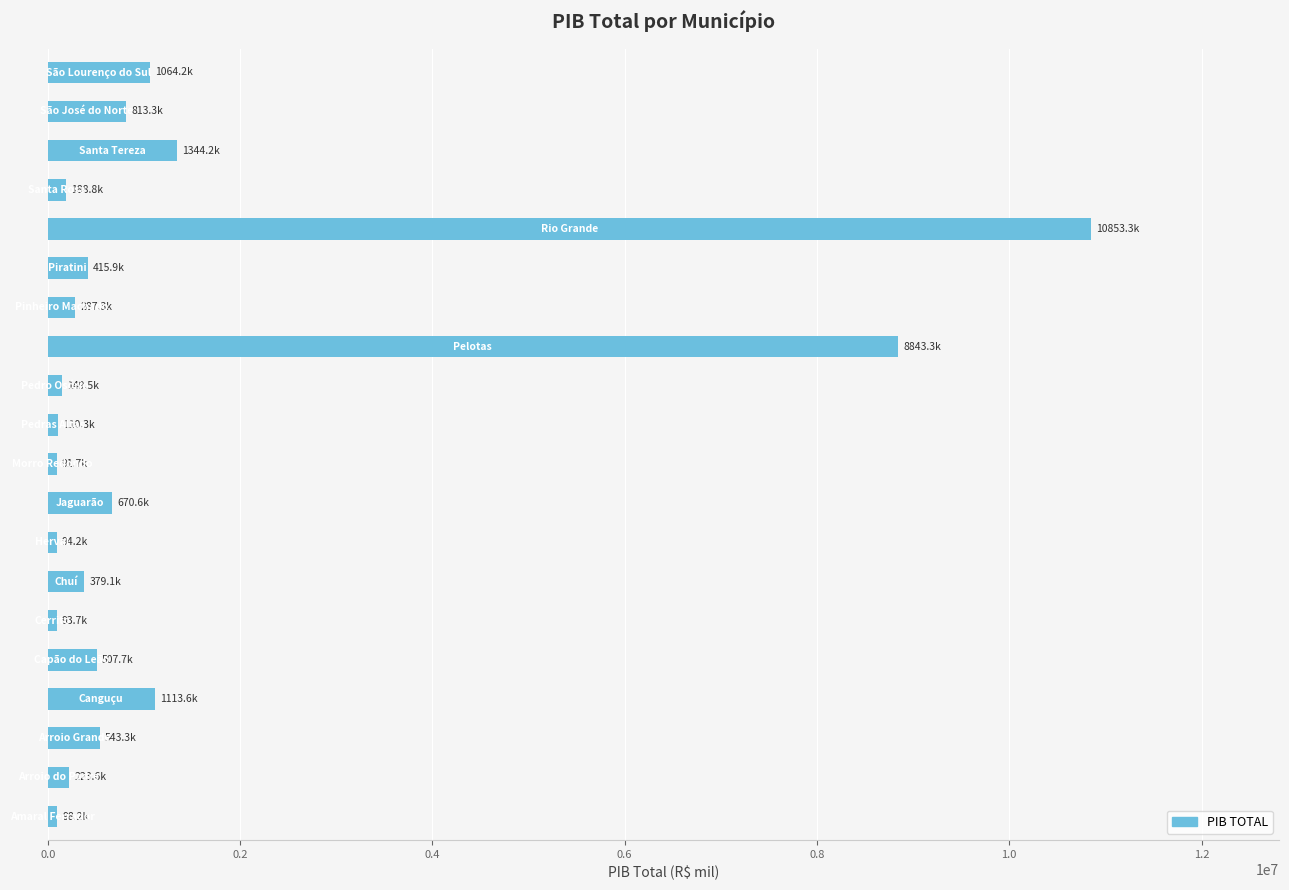

What is the greatest value displayed?

10853316.4